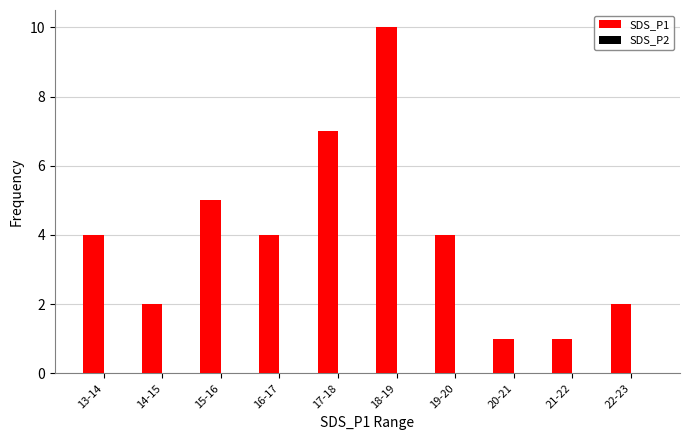

How many series are shown in this chart?

1